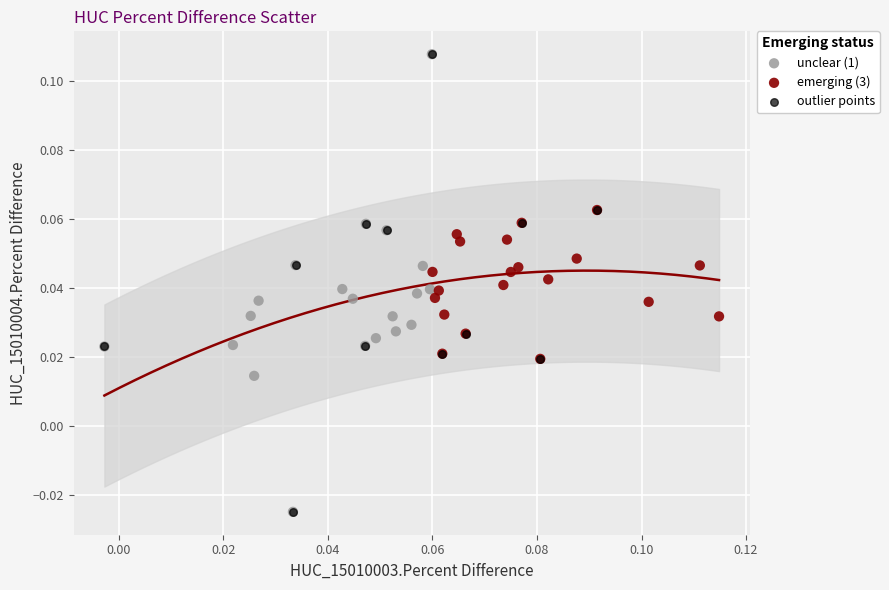

What are all the series names shown in the legend?

unclear (1), emerging (3), outlier points